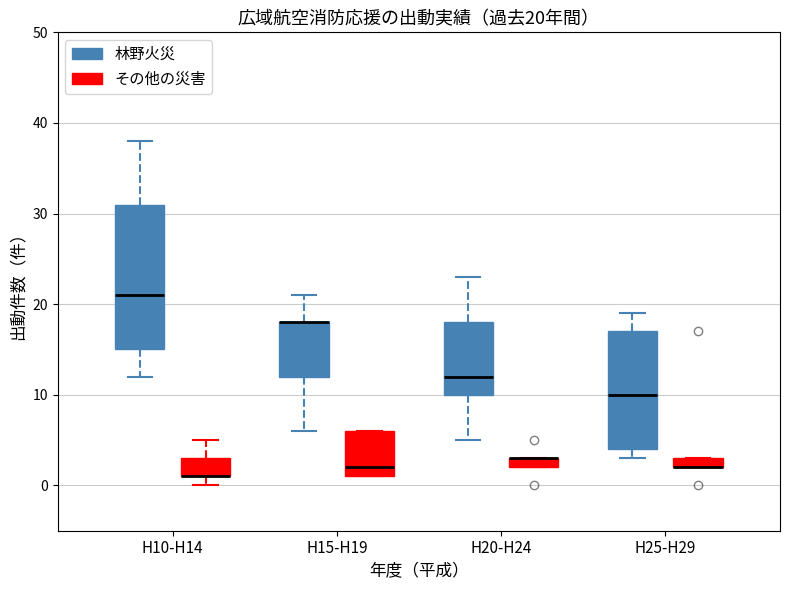

Which box is the tallest, from its lower edge to its upper edge?

H10-H14 (林野火災)